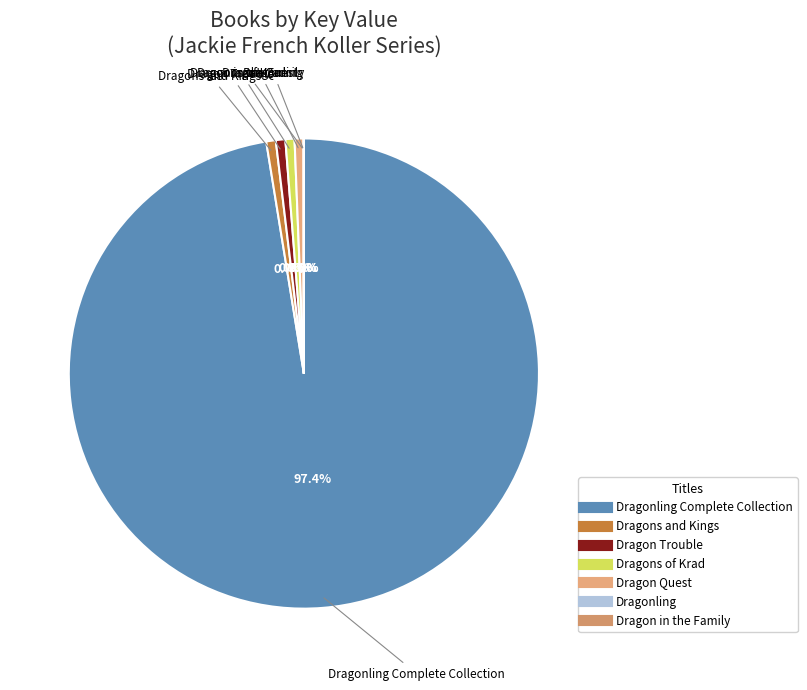

What is the majority slice?

Dragonling Complete Collection